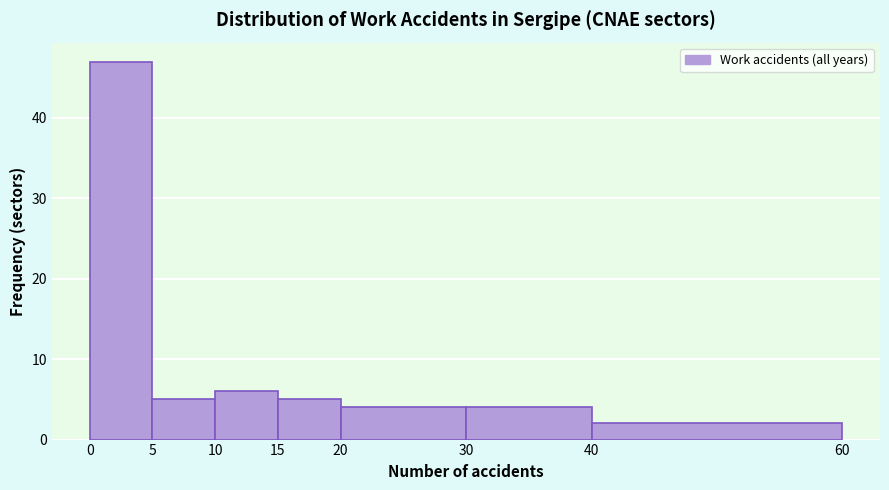

Reading left to right, list every bar in this chart as the range it spans on the x-axis followed by its height. The values are not printed on the chart, so give them approximately, as read against the axis.

0 to 5: 47
5 to 10: 5
10 to 15: 6
15 to 20: 5
20 to 30: 4
30 to 40: 4
40 to 60: 2